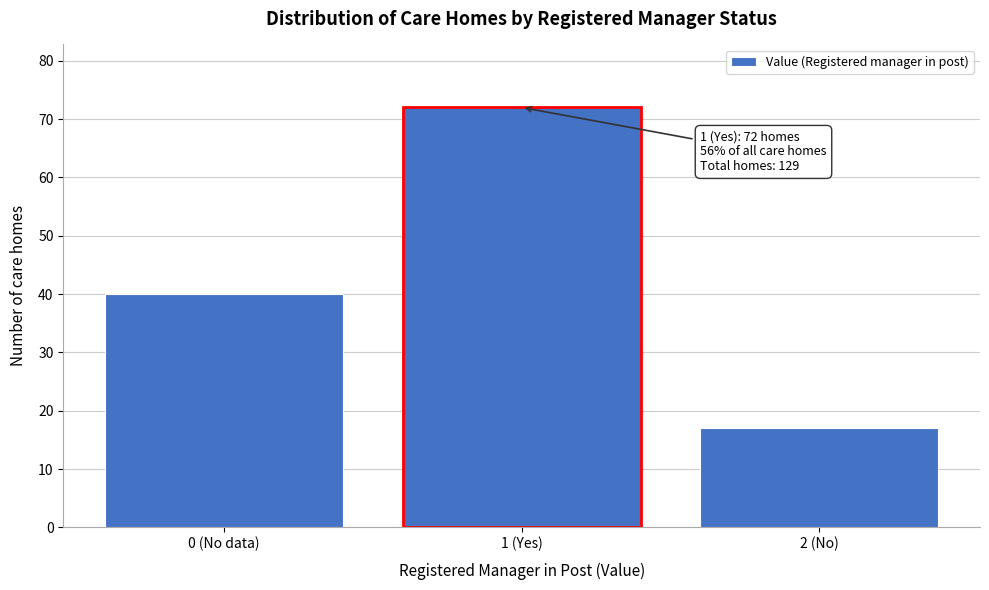

Reading right to left, list all the values displayed in this chart.

2 (No)=17	1 (Yes)=72	0 (No data)=40